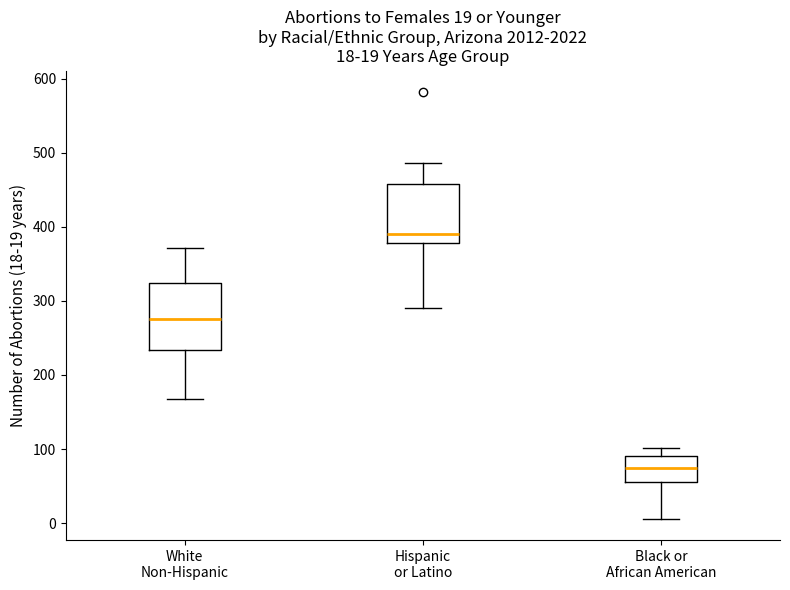

Which box's median line is the lowest?

Black or African American